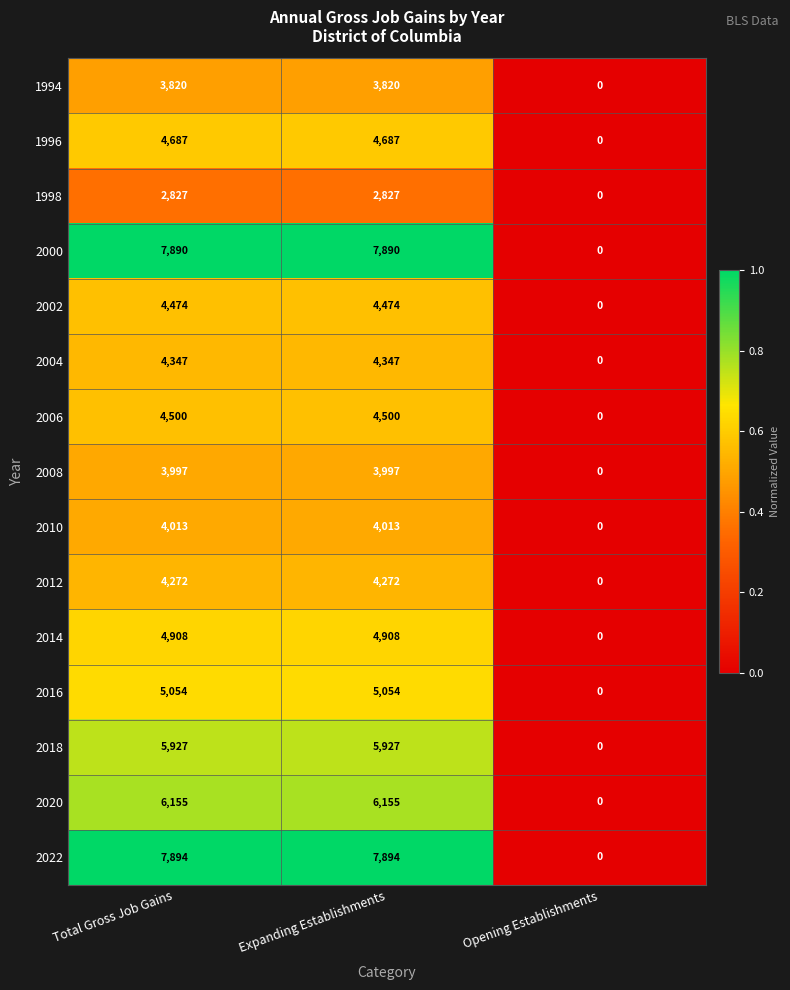

Is it true that 2020 equals 0 at Opening Establishments?

True